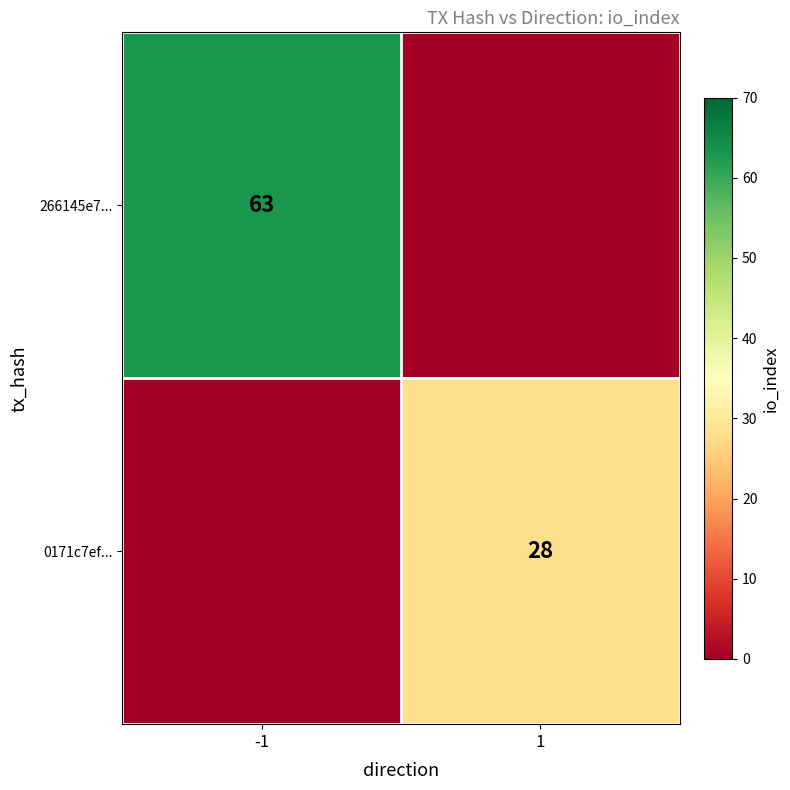

What is the difference between the maximum and minimum values in the 0171c7ef... series?

28